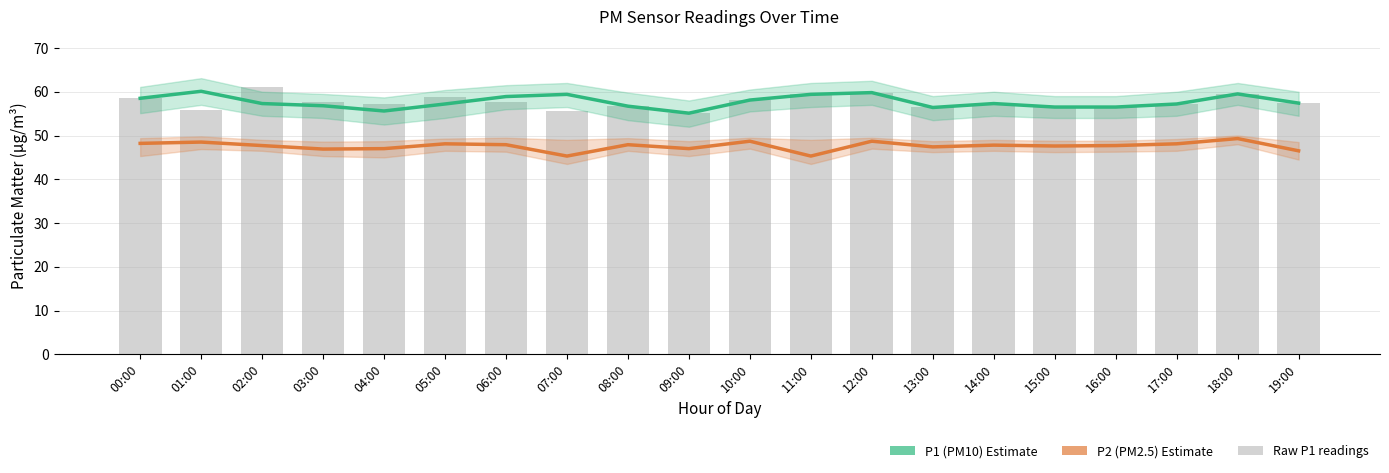

What is the label of the 5th bar from the right?

15:00